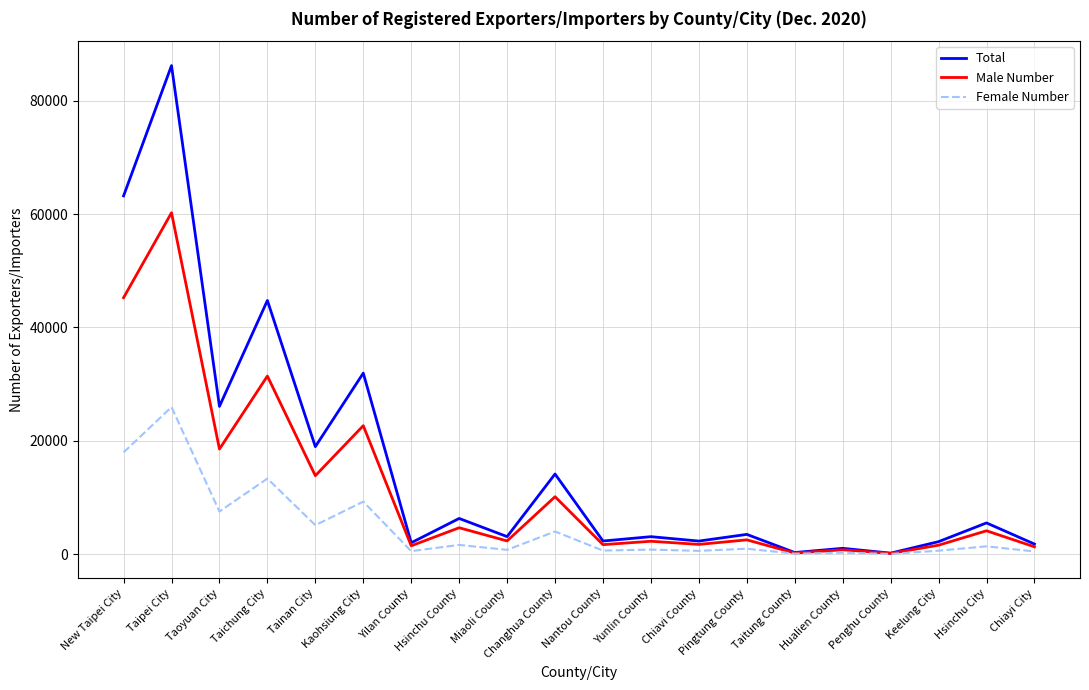

Is the value of Male Number at Tainan City greater than the value of Female Number at Yunlin County?

Yes